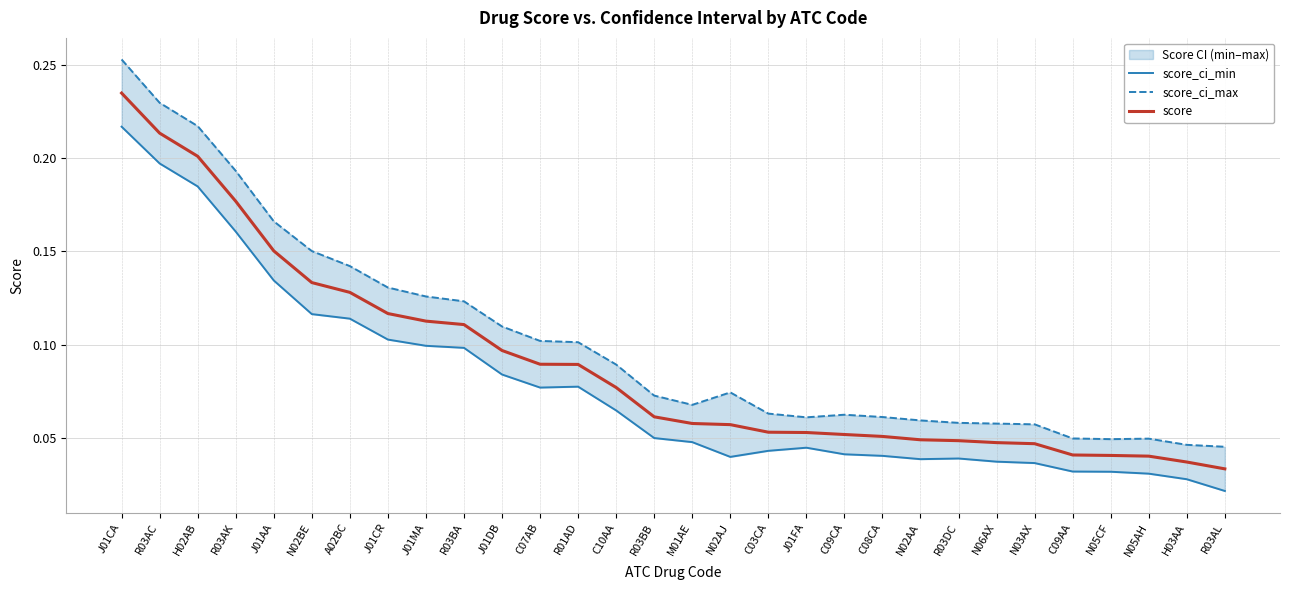

What is the label of the 20th point from the right?

J01DB